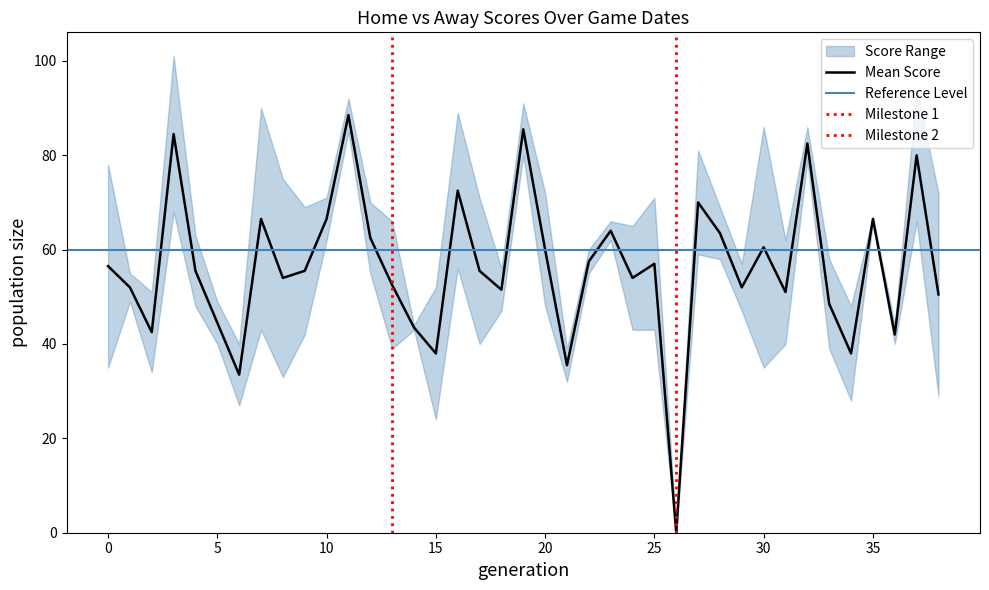

How many values in Home Score are above zero?

38